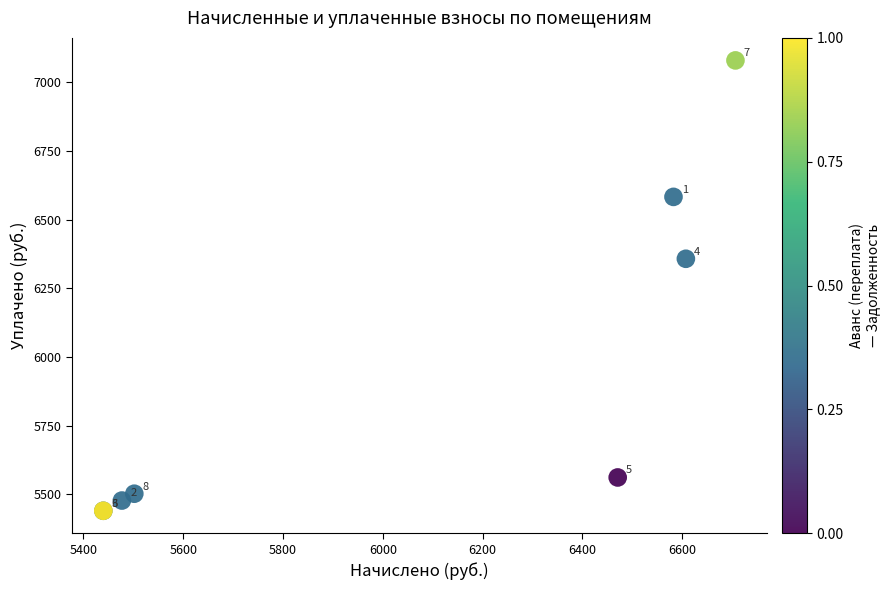

What Y value in the scatter plot is closest to 6259?

6357.3